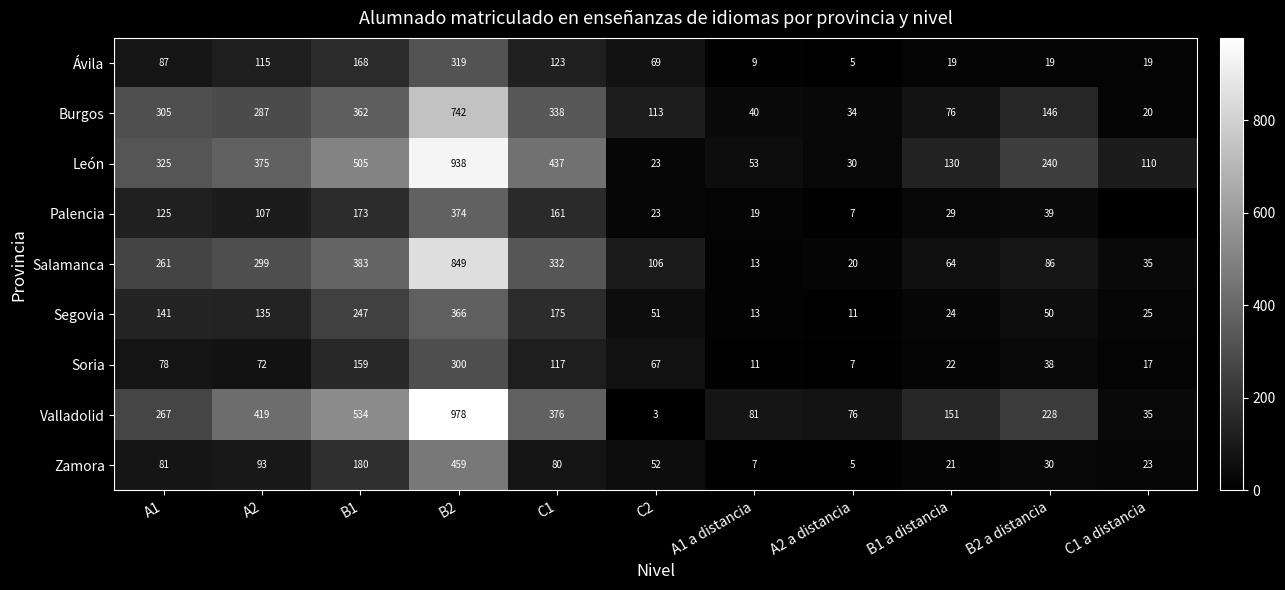

At which category is the sum across all series the highest?

B2